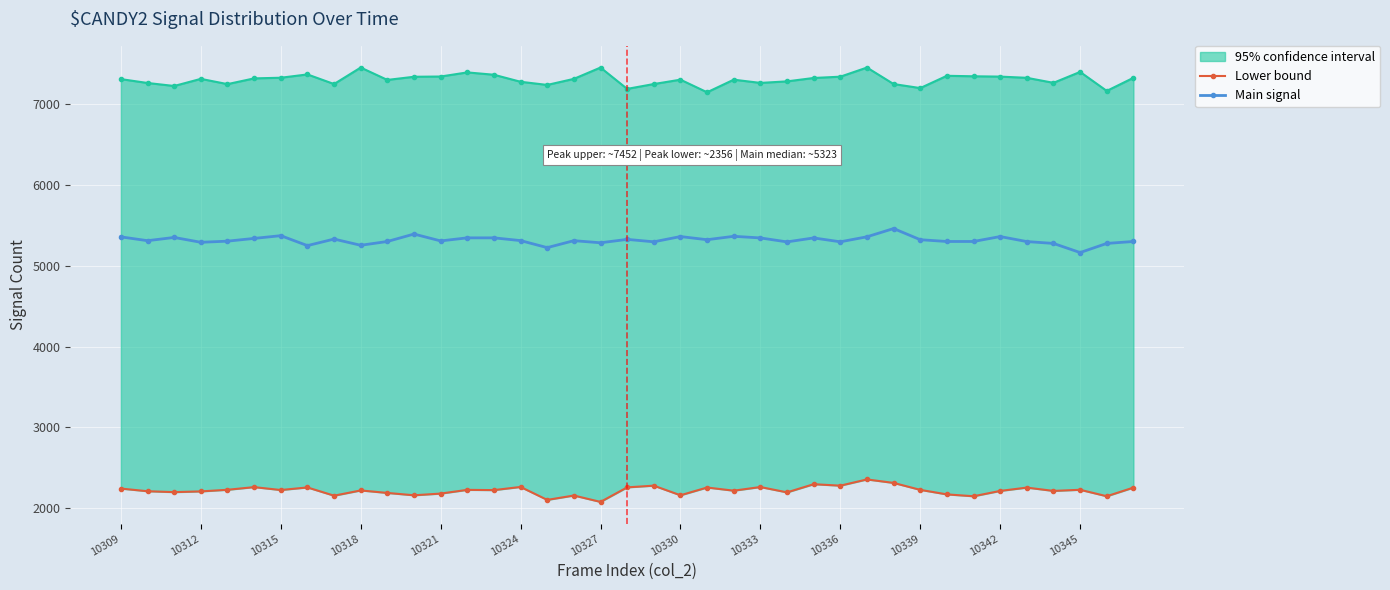

What is the lowest value of the Main signal series?

5163